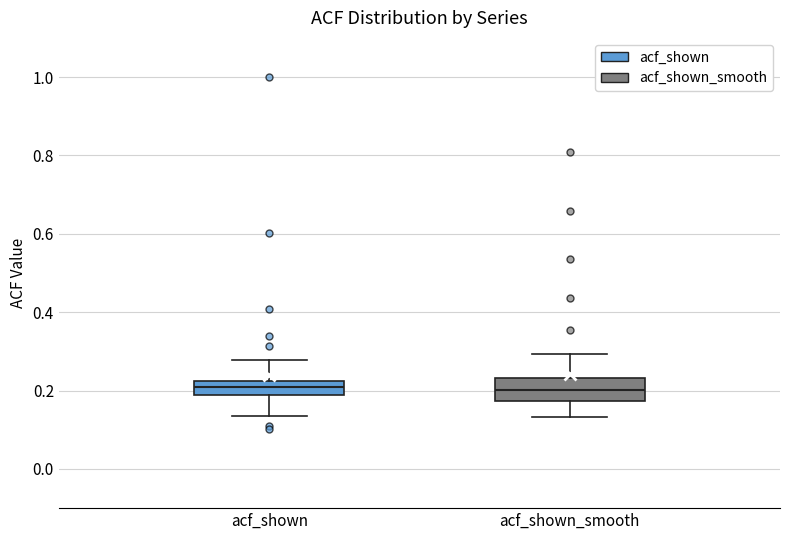

Reading left to right, transcribe this box plot: for each box, give where its median line is, the range the box spans, and where its two whiskers end, as read against the y-axis. The values are not printed on the chart, so give them approximately, as read against the axis.

acf_shown: median 0.20, box 0.18 to 0.22, whiskers 0.14 to 0.28
acf_shown_smooth: median 0.20, box 0.18 to 0.24, whiskers 0.14 to 0.30